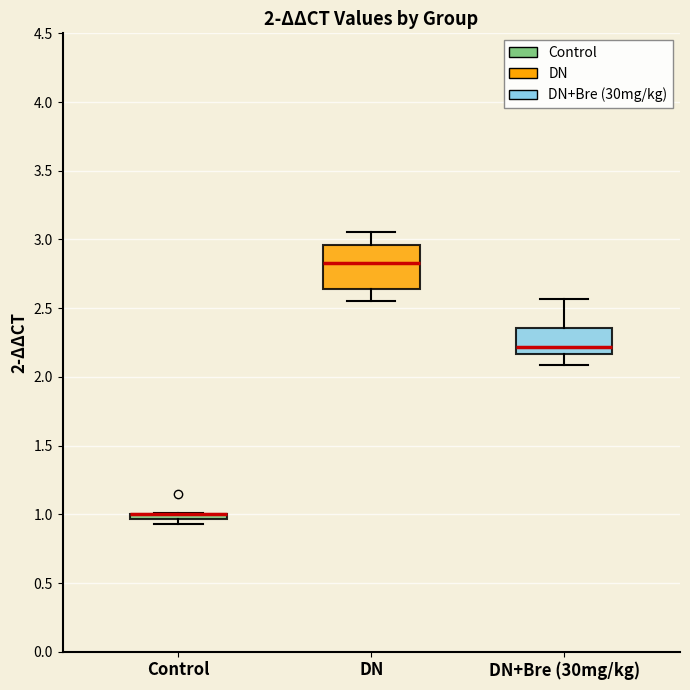

Comparing the boxes themselves (not the whiskers), which one is the tallest?

DN